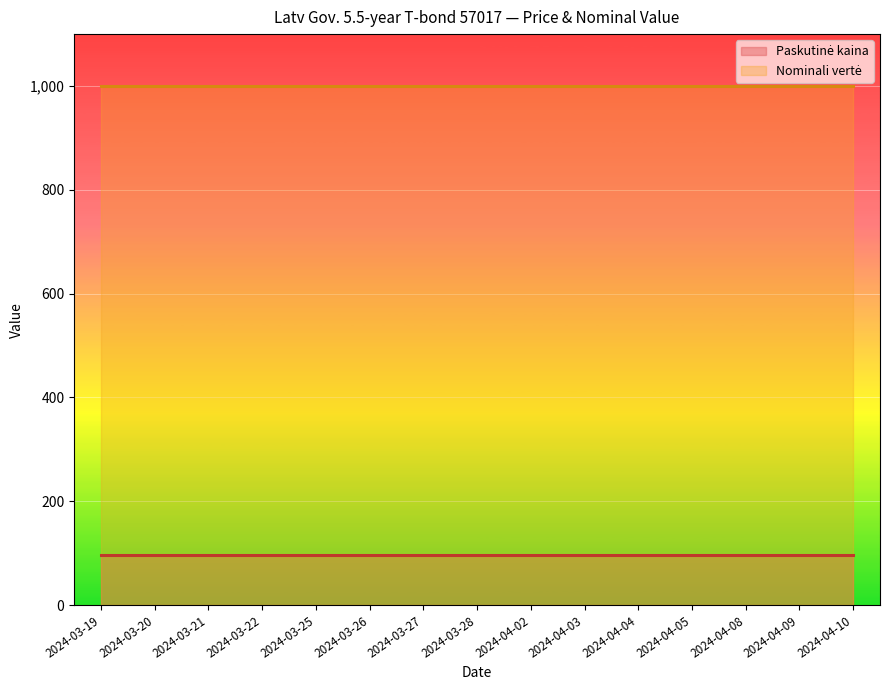

List the series in order of their peak value, highest first.

Nominali vertė, Paskutinė kaina